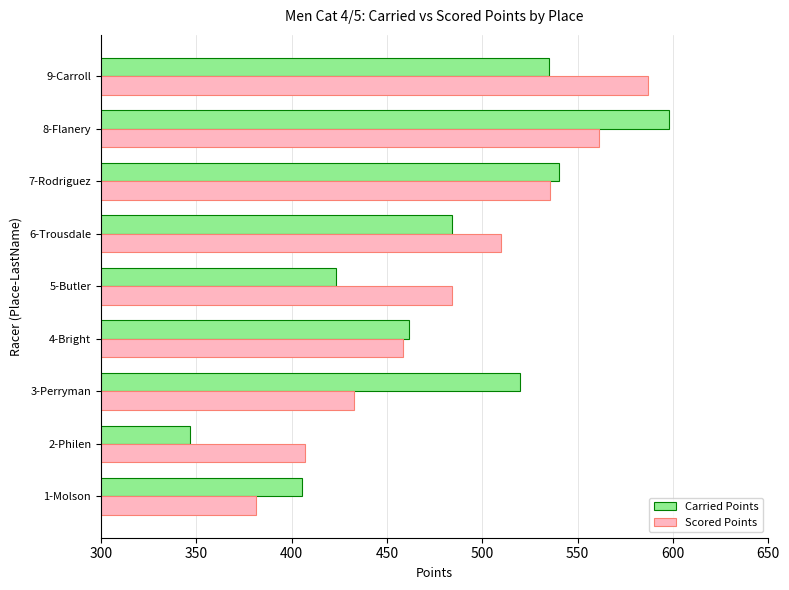

Where is Scored Points nearest to the value 484?

5-Butler